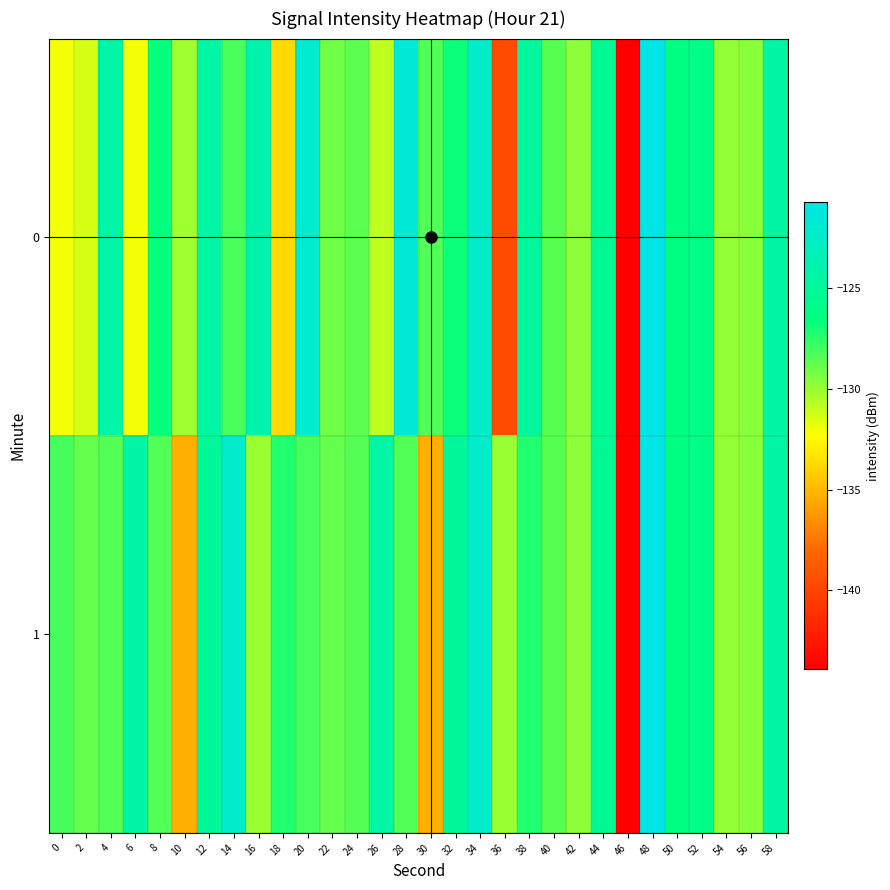

What is the total value across all series at 0?

-260.2